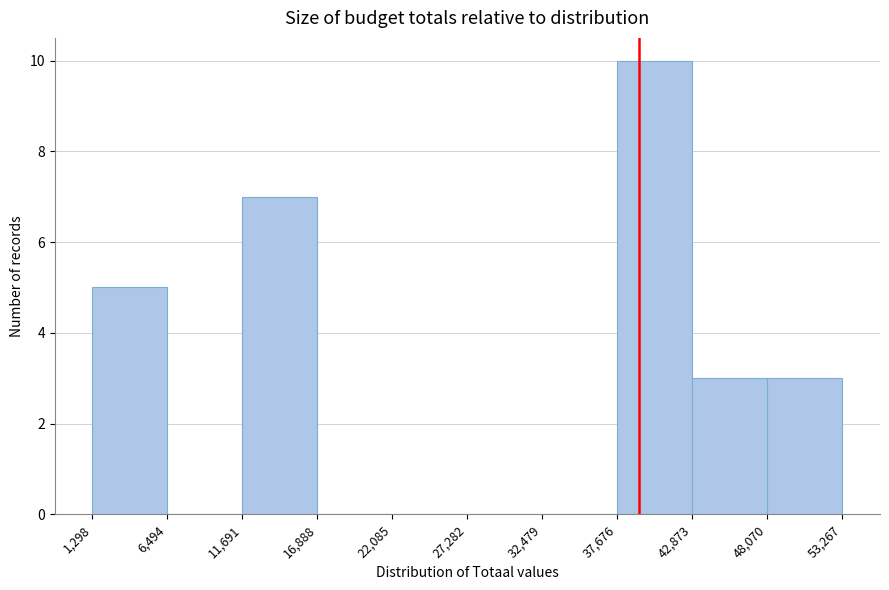

Reading left to right, transcribe this chart: for each bar, give the range it covers on the x-axis and its height. The values are not printed on the chart, so give them approximately, as read against the axis.

1,298 to 6,494: 5
6,494 to 11,691: 0
11,691 to 16,888: 7
16,888 to 22,085: 0
22,085 to 27,282: 0
27,282 to 32,479: 0
32,479 to 37,676: 0
37,676 to 42,873: 10
42,873 to 48,070: 3
48,070 to 53,267: 3